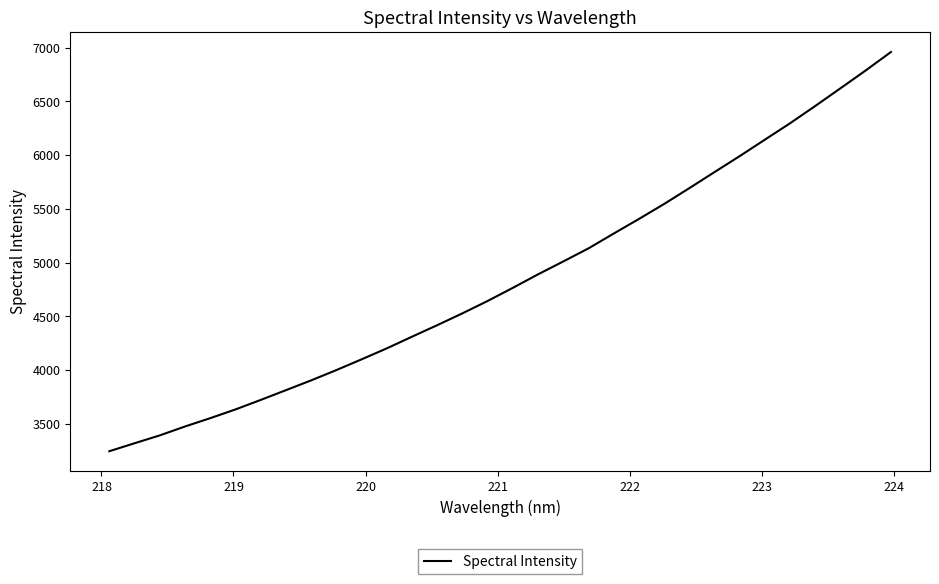

True or false: the data has more than 1 interior local peaks.

False